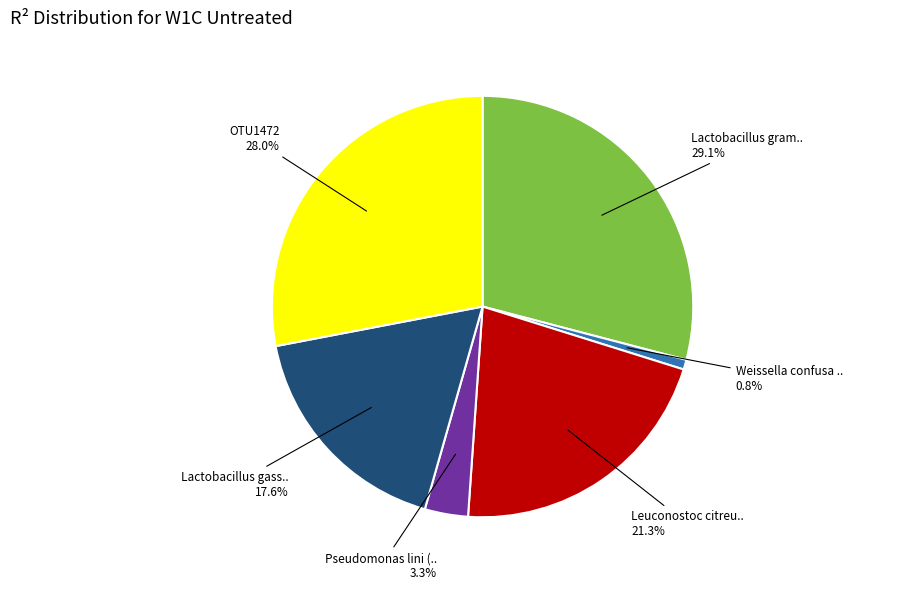

Is there a majority slice in this chart?

No